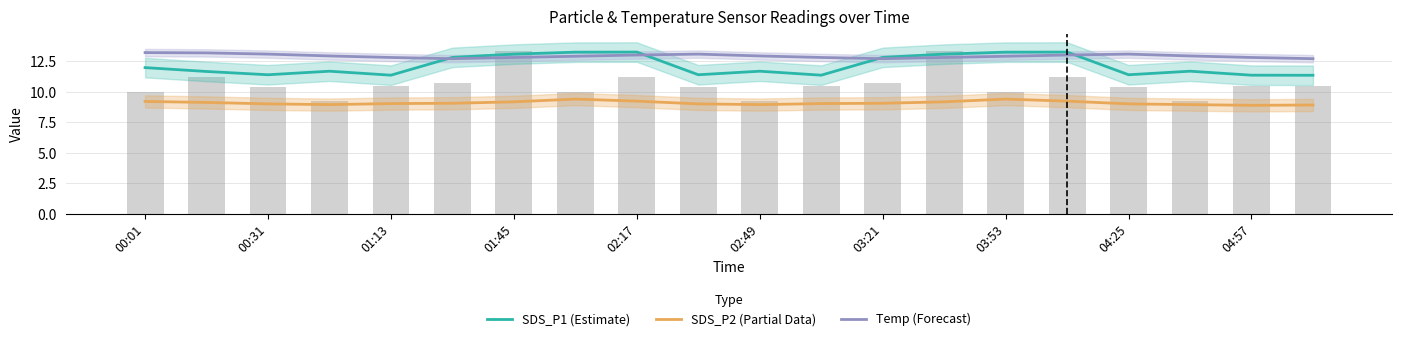

What is the total value across all series at 02:49?

34.6